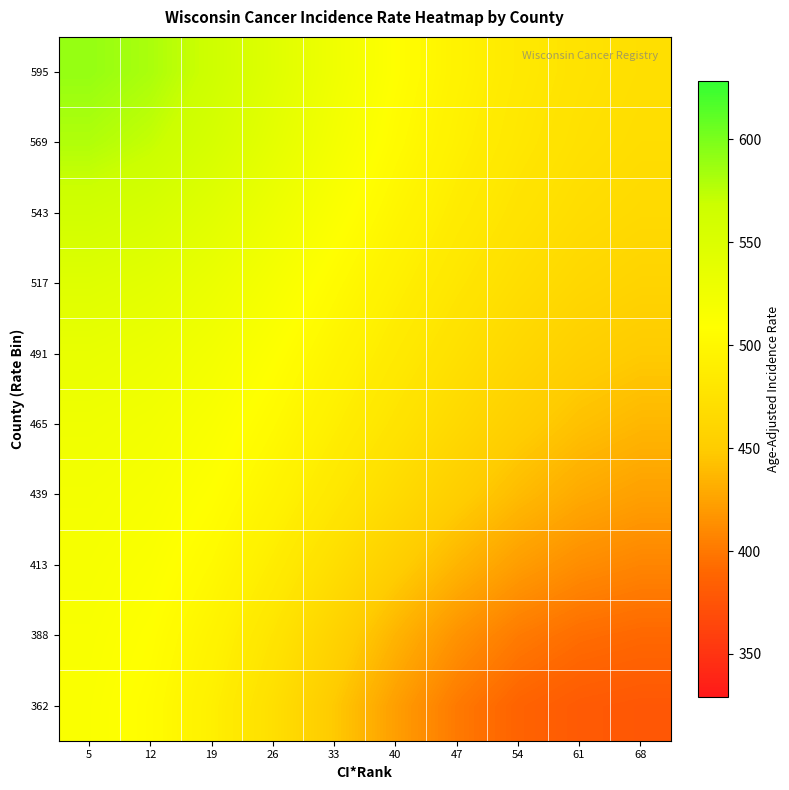

Reading left to right, list all the values displayed in this chart.

362: 5=514.1	12=506.2	19=491.4	26=471.2	33=447.3	40=422.1	47=400.7	54=387.0	61=380.3	68=377.9
388: 5=515.8	12=509.2	19=496.2	26=478.1	33=456.8	40=434.8	47=415.3	54=401.4	61=393.5	68=390.2
413: 5=518.3	12=513.3	19=502.9	26=487.7	33=470.0	40=452.0	47=435.3	54=421.5	61=412.0	68=407.3
439: 5=521.5	12=517.7	19=509.3	26=496.6	33=481.6	40=466.5	47=452.1	54=439.1	61=428.8	68=423.1
465: 5=526.5	12=522.8	19=515.2	26=503.8	33=490.3	40=476.8	47=464.0	54=452.2	61=442.4	68=436.7
491: 5=534.5	12=530.3	19=522.1	26=510.7	33=497.6	40=484.6	47=472.7	54=462.1	61=453.5	68=448.5
517: 5=546.4	12=541.2	19=531.6	26=518.9	33=505.1	40=491.9	47=480.0	54=470.0	61=462.4	68=458.2
543: 5=562.3	12=555.8	19=543.9	26=529.0	33=513.4	40=499.0	47=486.6	54=476.4	61=469.0	68=465.1
569: 5=578.9	12=571.1	19=556.9	26=539.2	33=521.3	40=505.3	47=491.9	54=481.1	61=473.4	68=469.4
595: 5=589.7	12=581.3	19=565.6	26=545.9	33=526.3	40=509.0	47=494.9	54=483.8	61=475.7	68=471.4